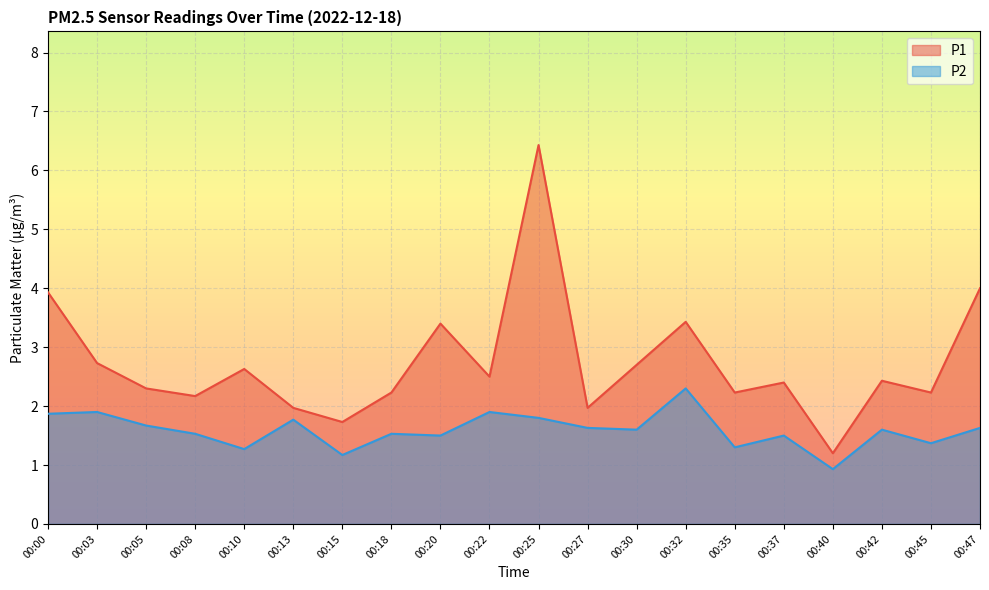

Which series has the largest total across all categories?

P1